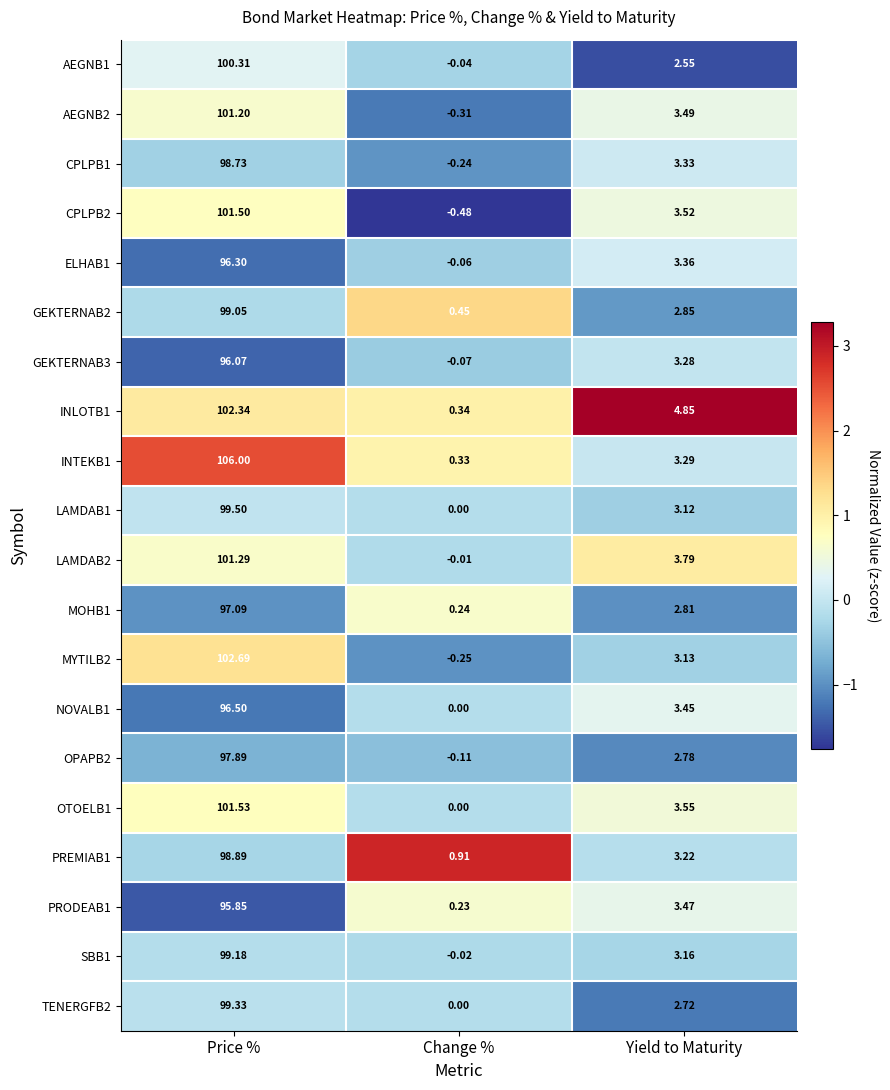

At which category is the sum across all series the highest?

Price %